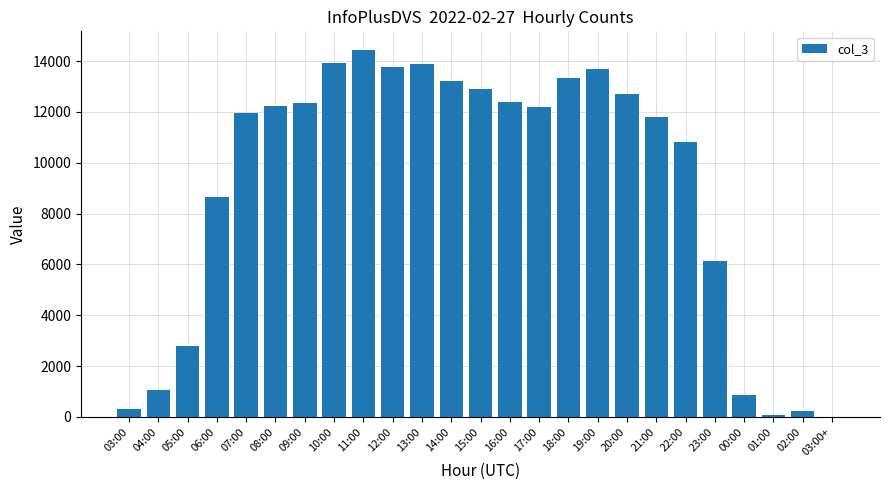

True or false: the data shows 6028 at 17:00.

False